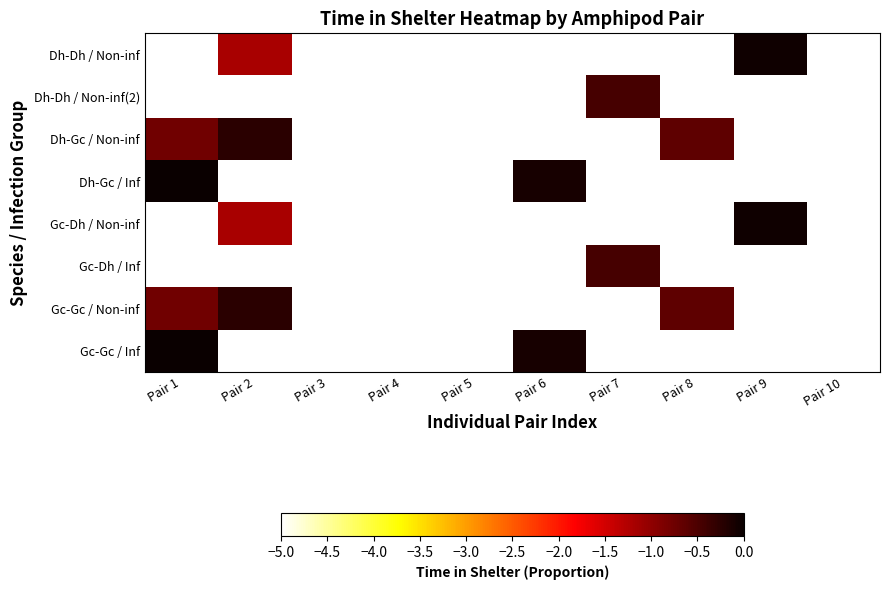

Which label corresponds to the smallest value in the chart?

Pair 1